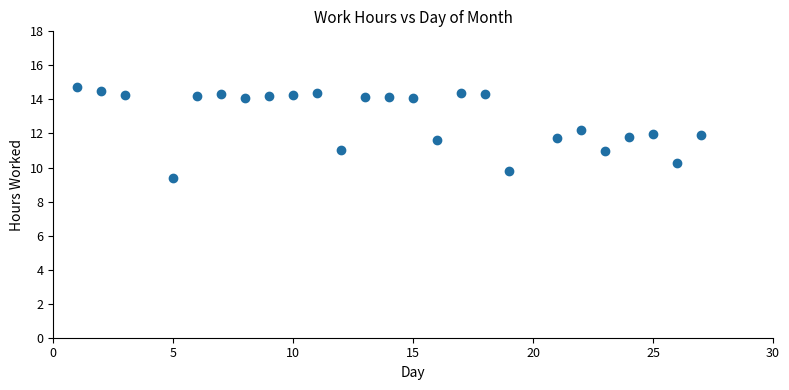

What is the range of Y values (max minus min)?

5.3